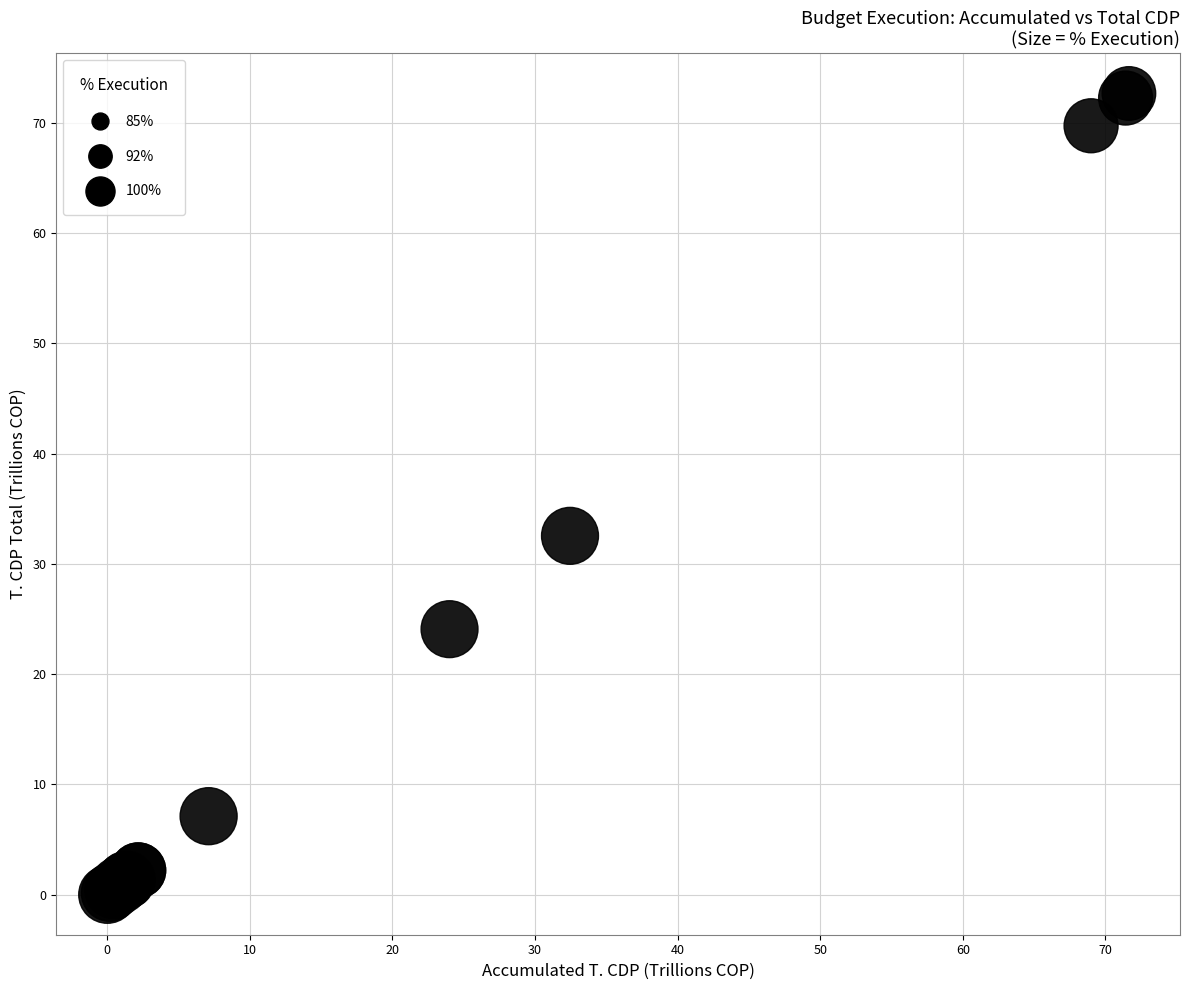

What Y value in the scatter plot is closest to 36?

32.5